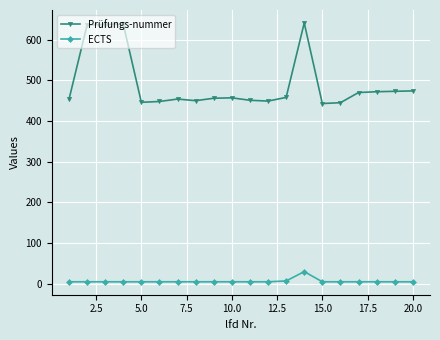

At how many categories does at least one series exceed 592?

4